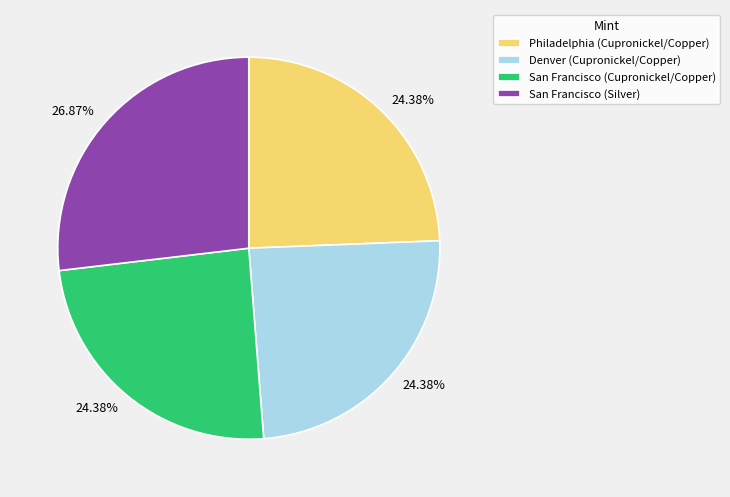

Does any single category account for the majority?

No